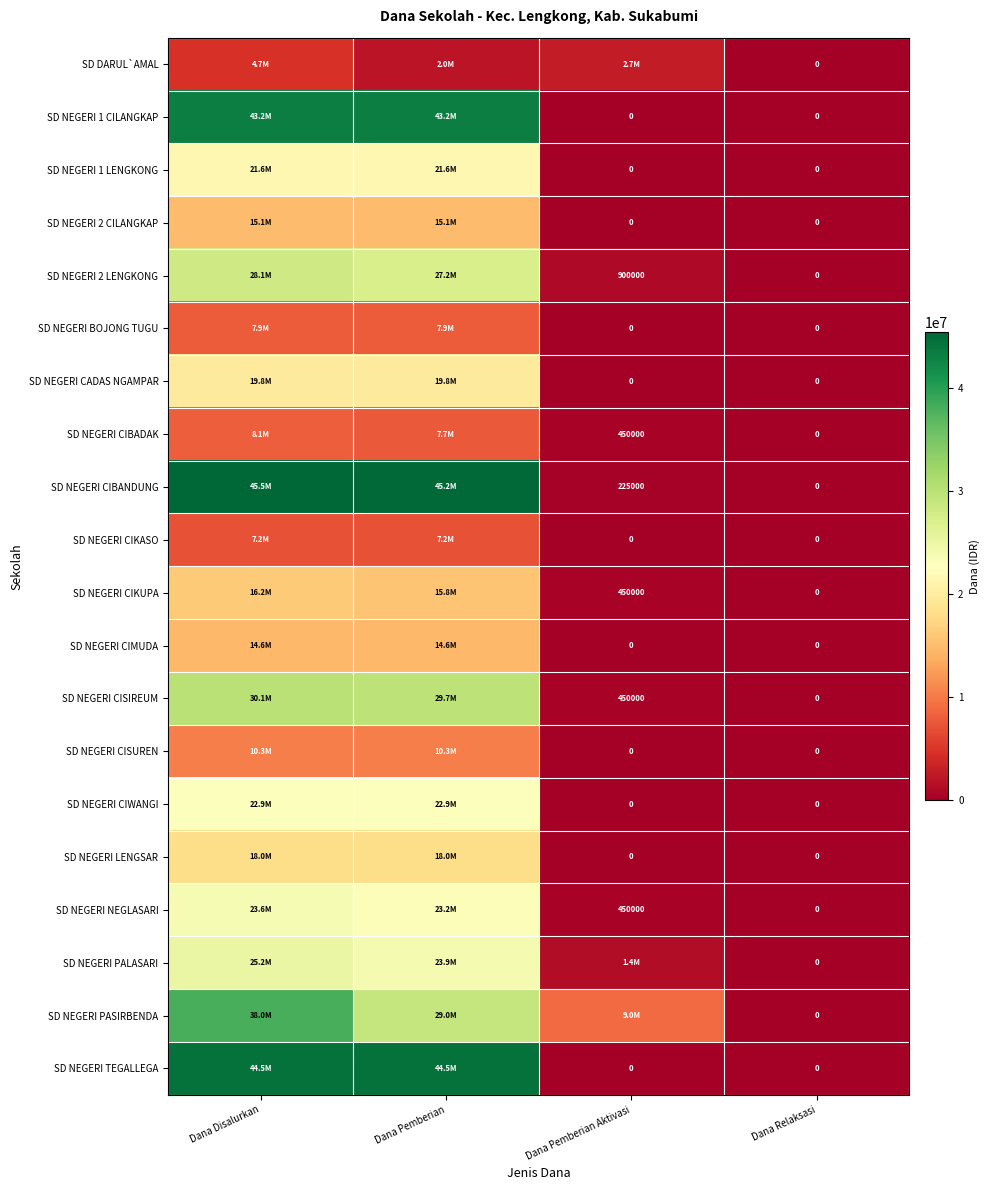

What is the difference between the SD NEGERI CIKUPA values at Dana Pemberian Aktivasi and Dana Relaksasi?

450000